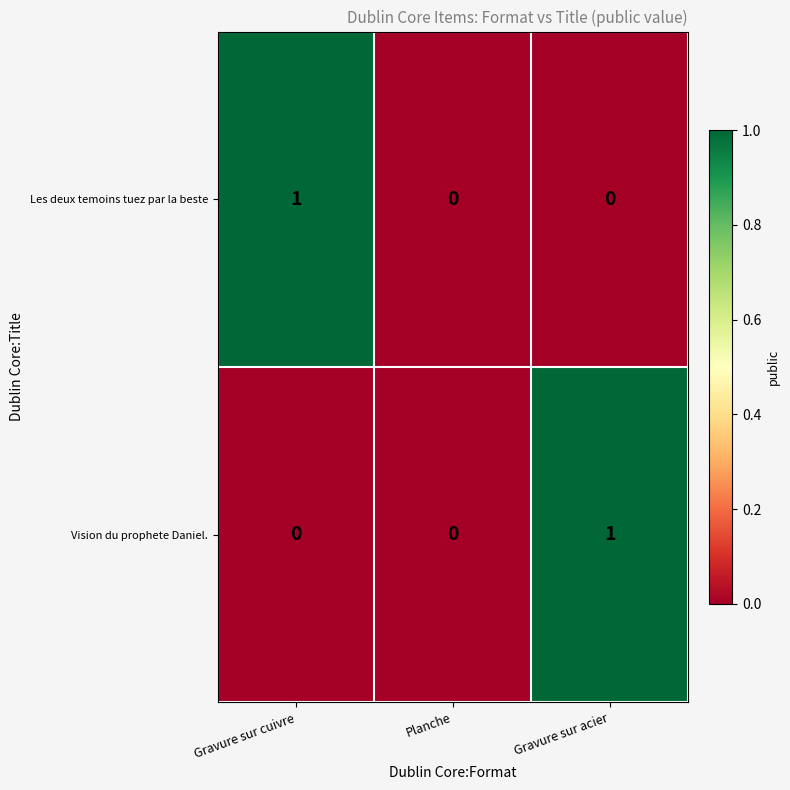

Reading left to right, list all the values displayed in this chart.

Les deux temoins tuez par la beste: Gravure sur cuivre=1	Planche=0	Gravure sur acier=0
Vision du prophete Daniel.: Gravure sur cuivre=0	Planche=0	Gravure sur acier=1